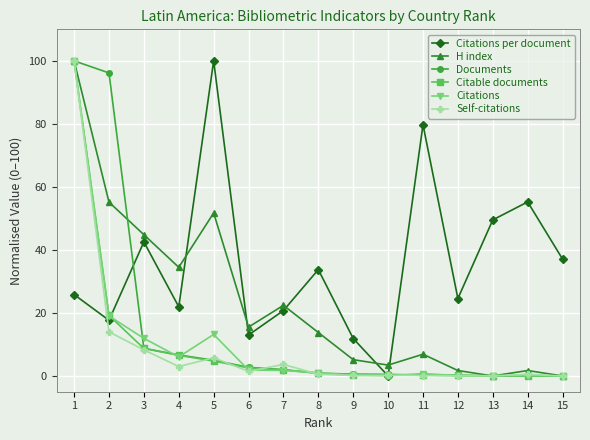

Is this an area chart (filled region under the line)?

No